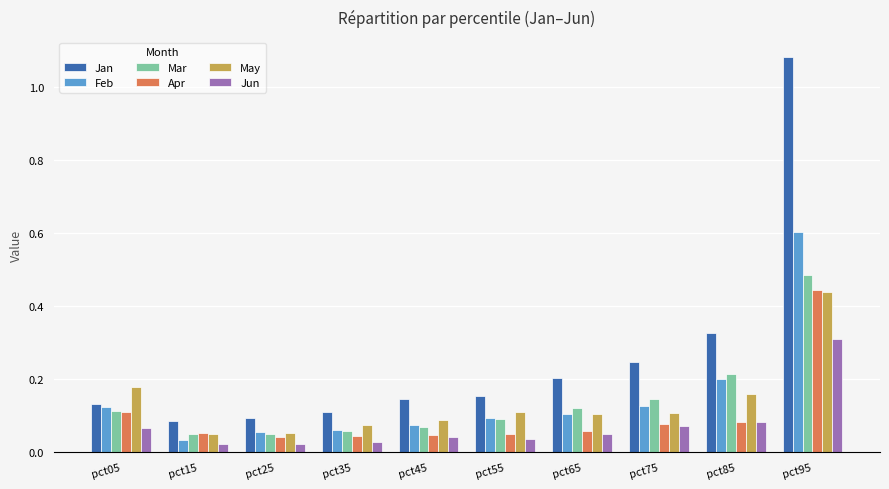

Which category has the highest value in the Mar series?

pct95